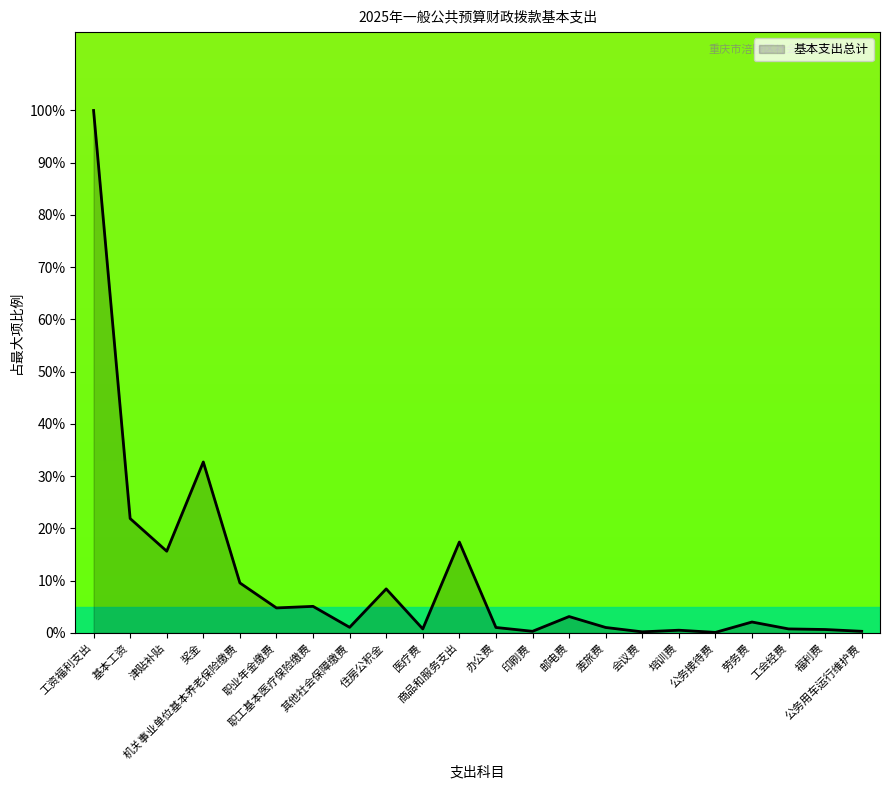

What is the difference between the maximum and minimum values?

99.9